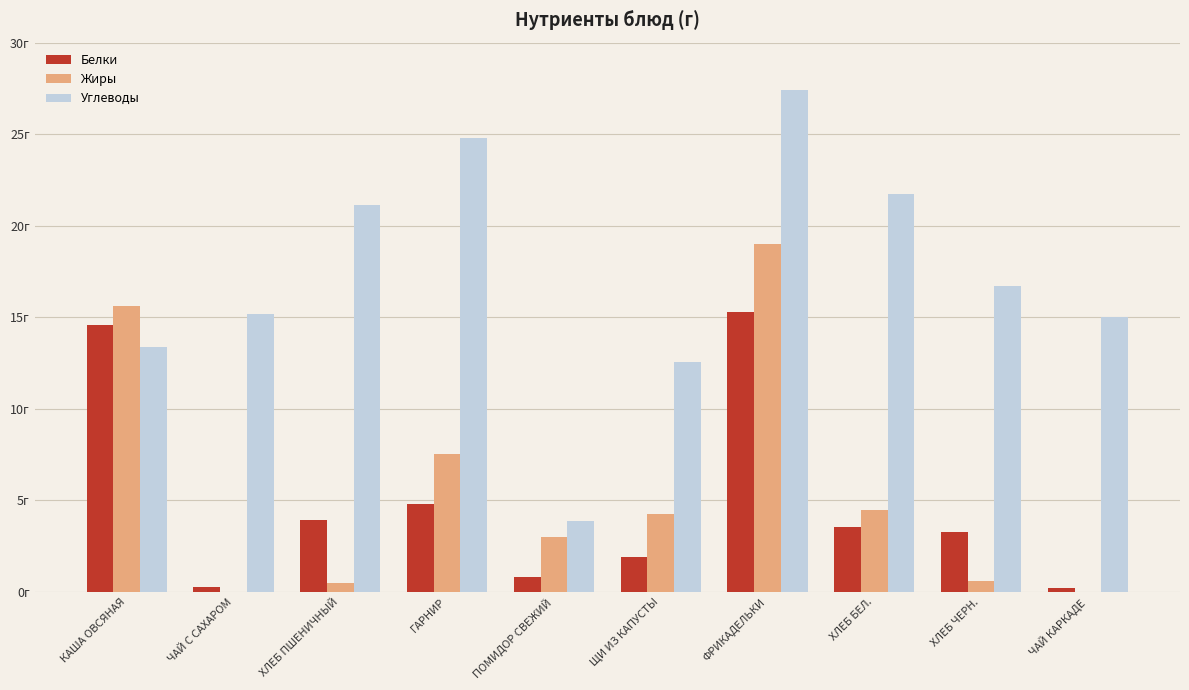

The Углеводы series shows 4.0 at ЩИ ИЗ КАПУСТЫ. True or false?

False